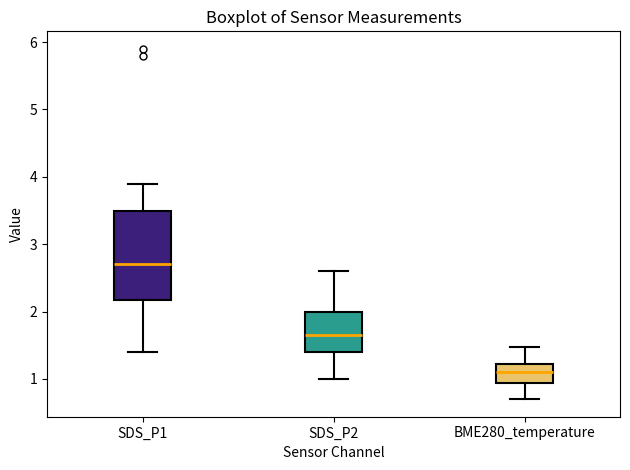

Where does the upper whisker of the box for SDS_P1 end on the y-axis? The values are not printed on the chart, so give them approximately, as read against the axis.

3.9